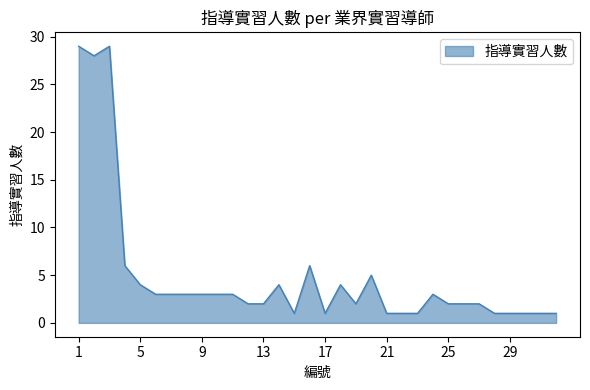

What is the greatest value displayed?

29